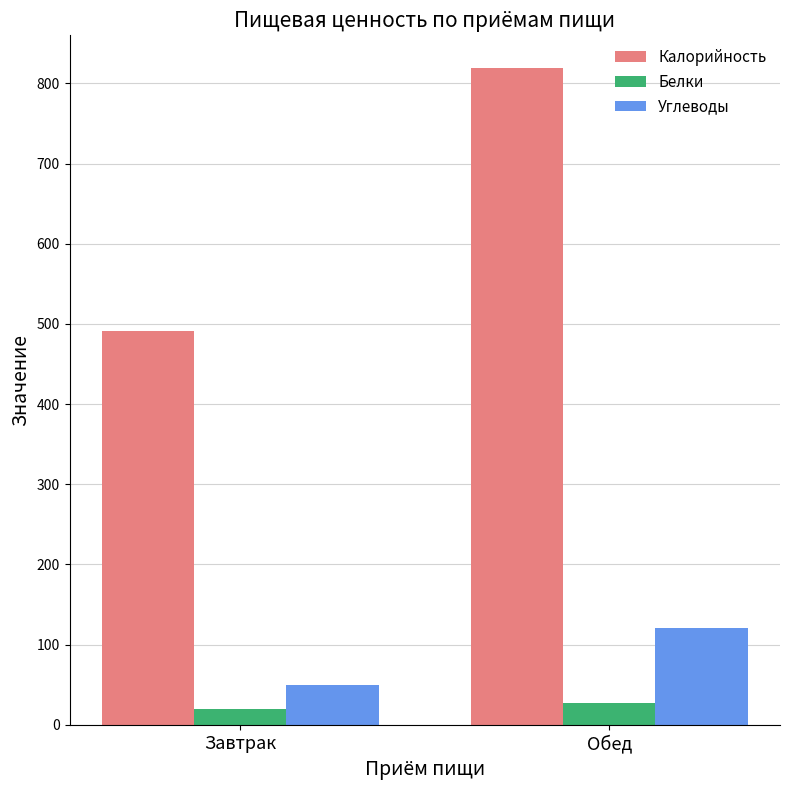

At how many categories does at least one series exceed 50?

2